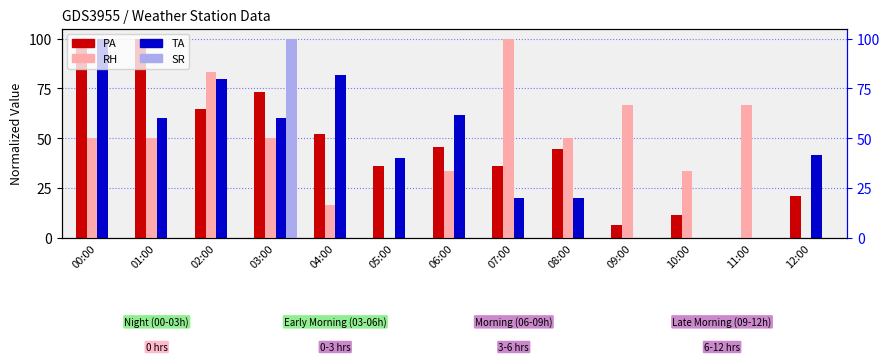

How many values in the RH series are below 49?

5